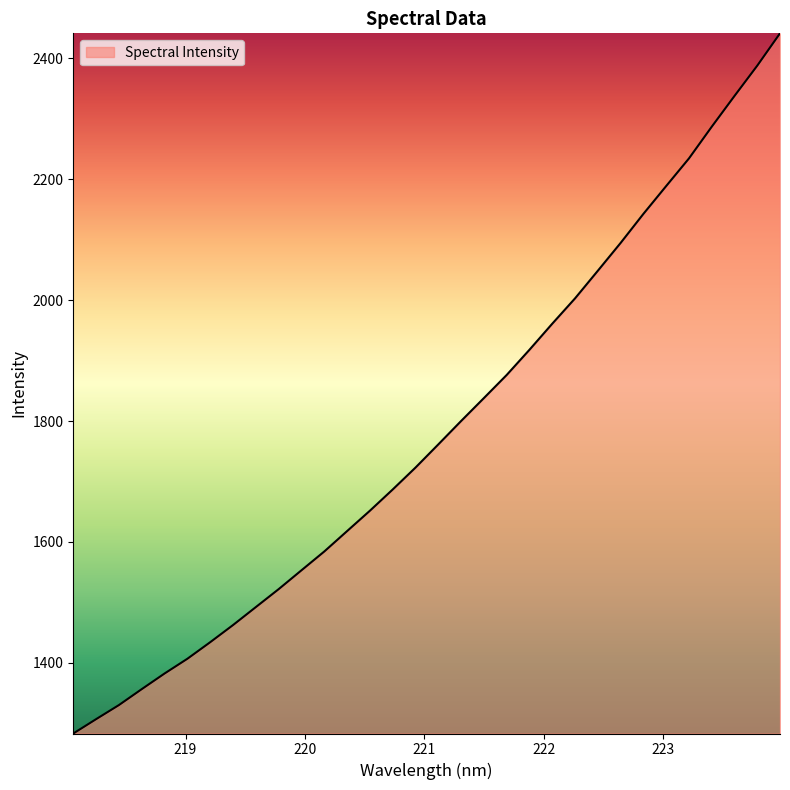

What is the smallest value displayed?

1283.0